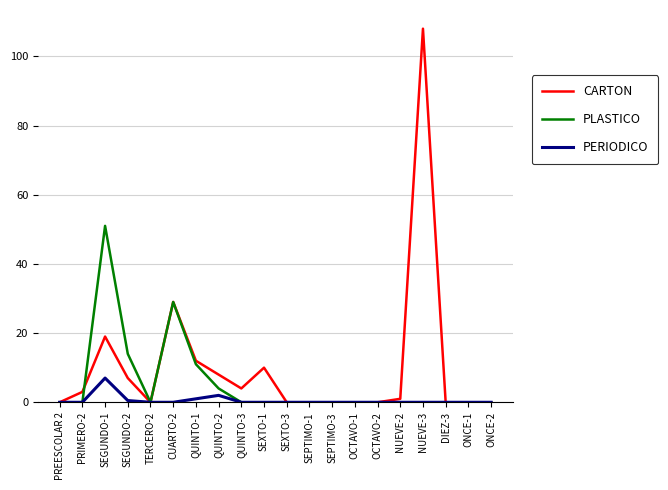

Is the value of CARTON at PRIMERO-2 greater than the value of PERIODICO at QUINTO-2?

Yes